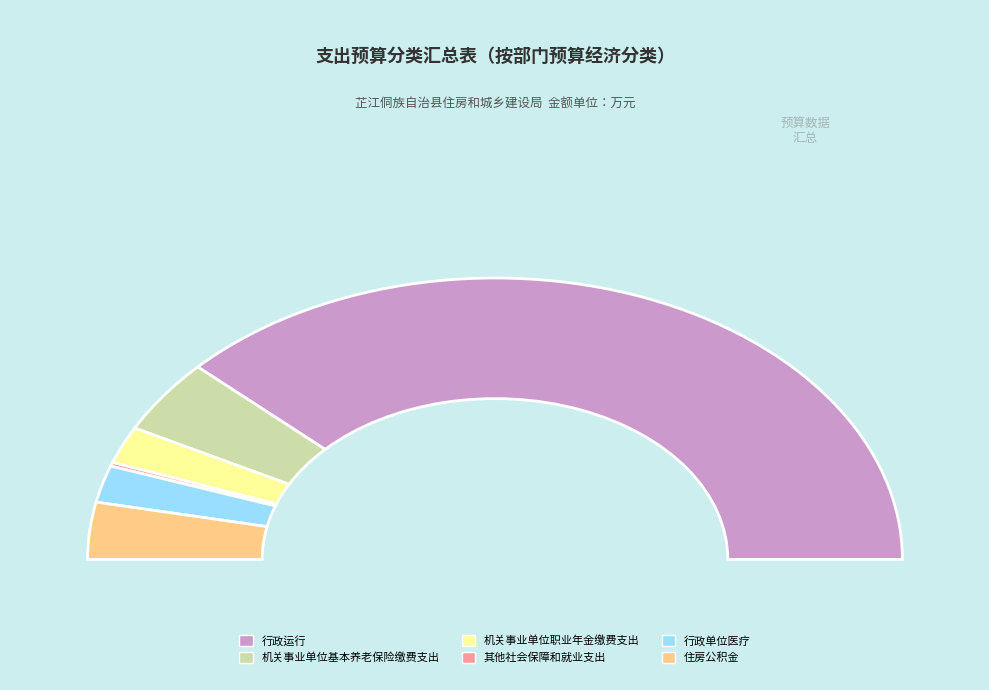

To the nearest percent, what percentage of the pie is 住房公积金?

7%